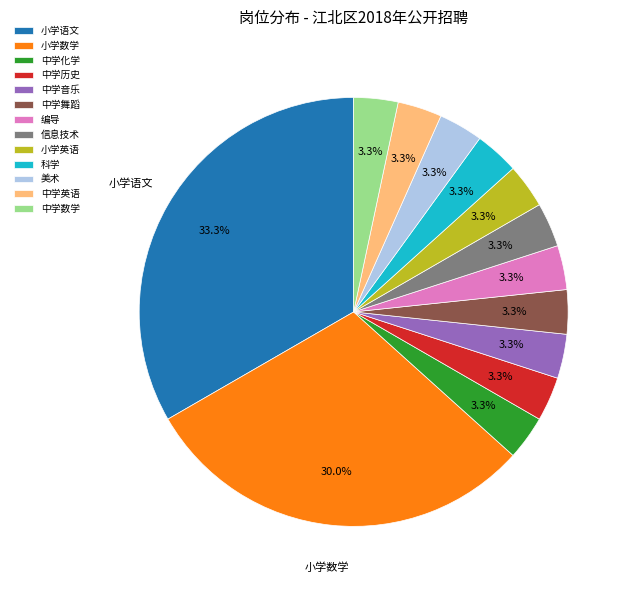

True or false: 中学英语 accounts for 3% of the total.

True